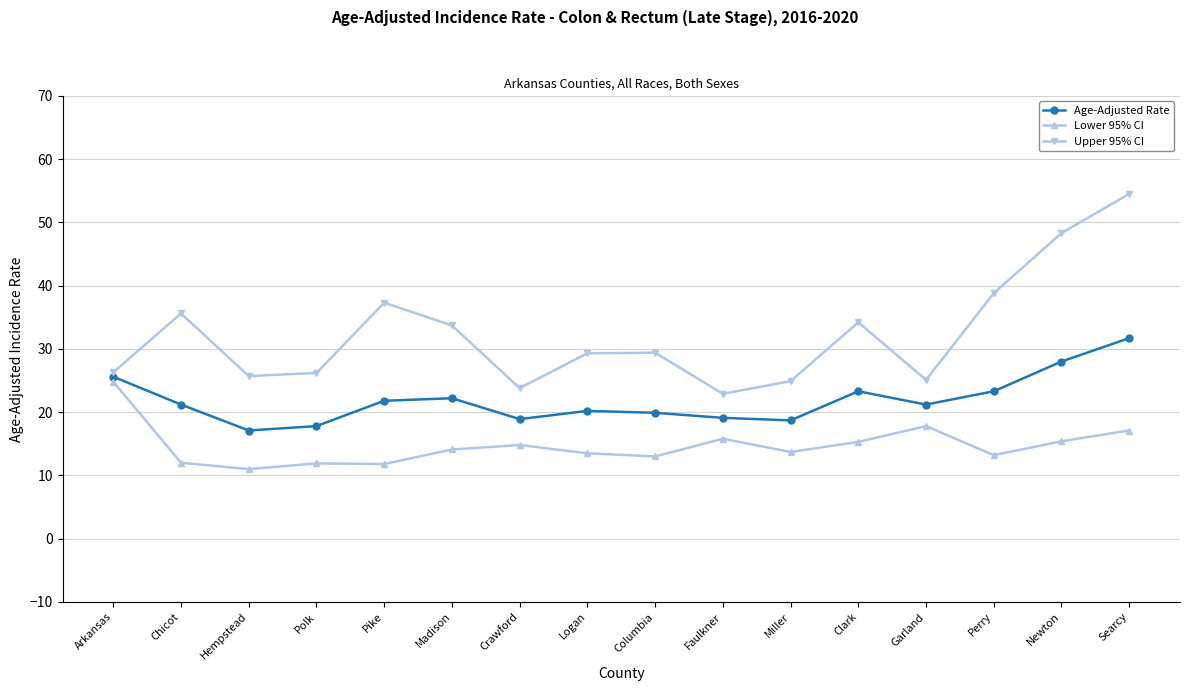

Which series has the largest total across all categories?

Upper 95% CI